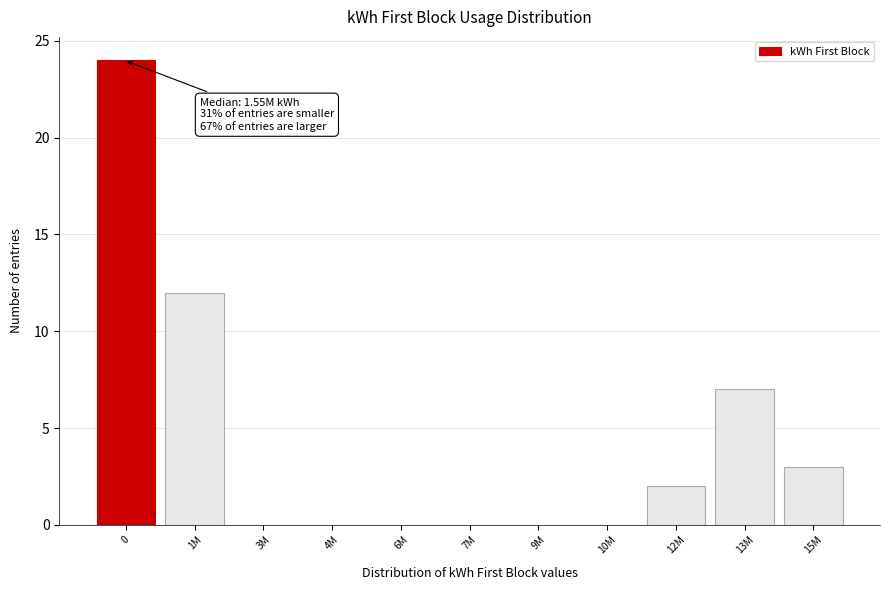

Reading left to right, list all the values displayed in this chart.

0=24	1M=12	3M=0	4M=0	6M=0	7M=0	9M=0	10M=0	12M=2	13M=7	15M=3